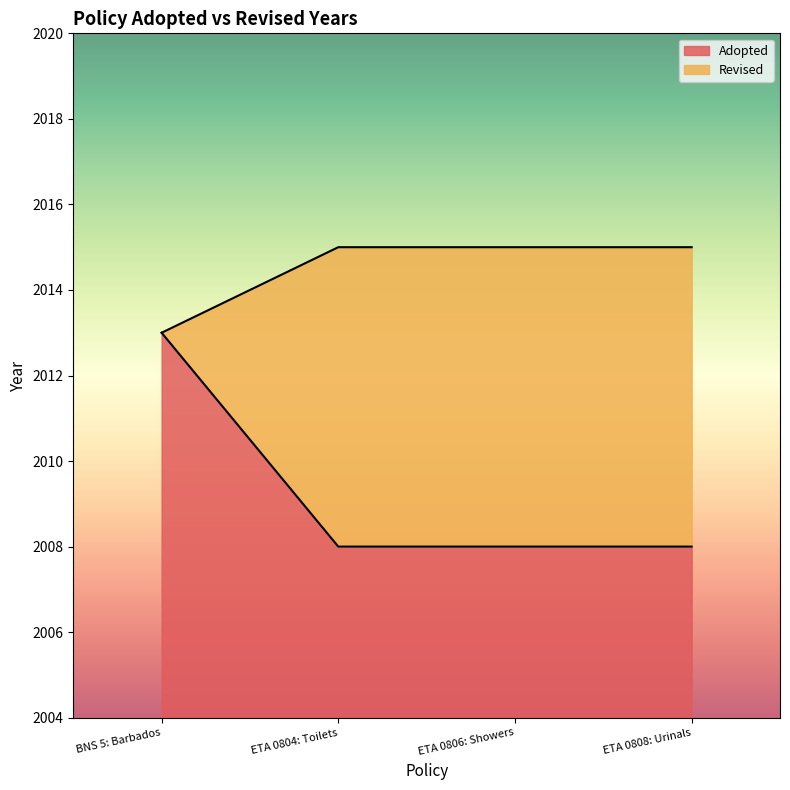

At ETA 0804: Toilets, list the series in order from largest to smallest.

Revised, Adopted